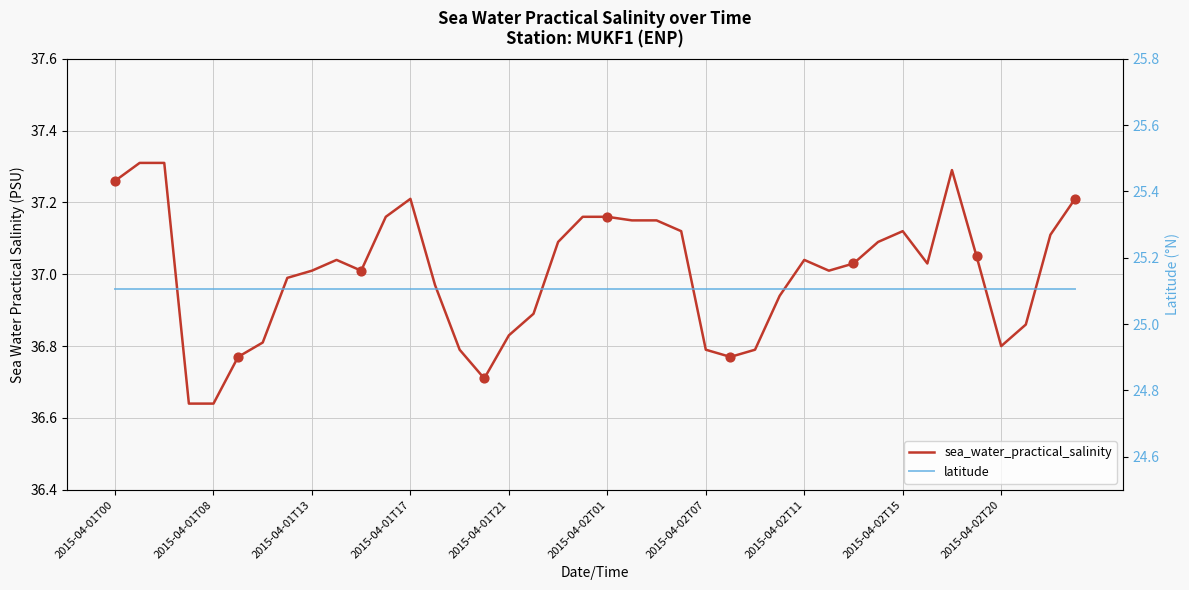

Which series has the largest total across all categories?

sea_water_practical_salinity